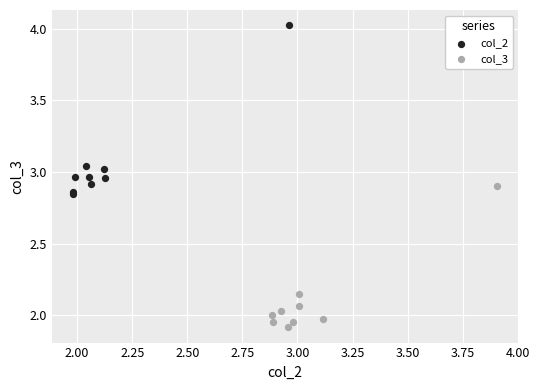

What are all the series names shown in the legend?

col_2, col_3